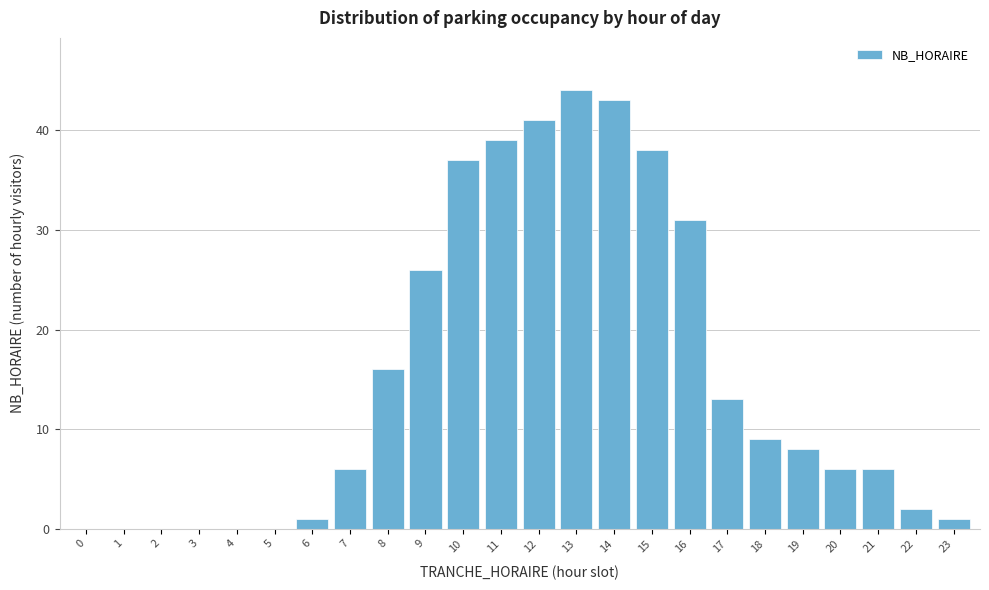

Reading left to right, list all the values displayed in this chart.

0=0	1=0	2=0	3=0	4=0	5=0	6=1	7=6	8=16	9=26	10=37	11=39	12=41	13=44	14=43	15=38	16=31	17=13	18=9	19=8	20=6	21=6	22=2	23=1